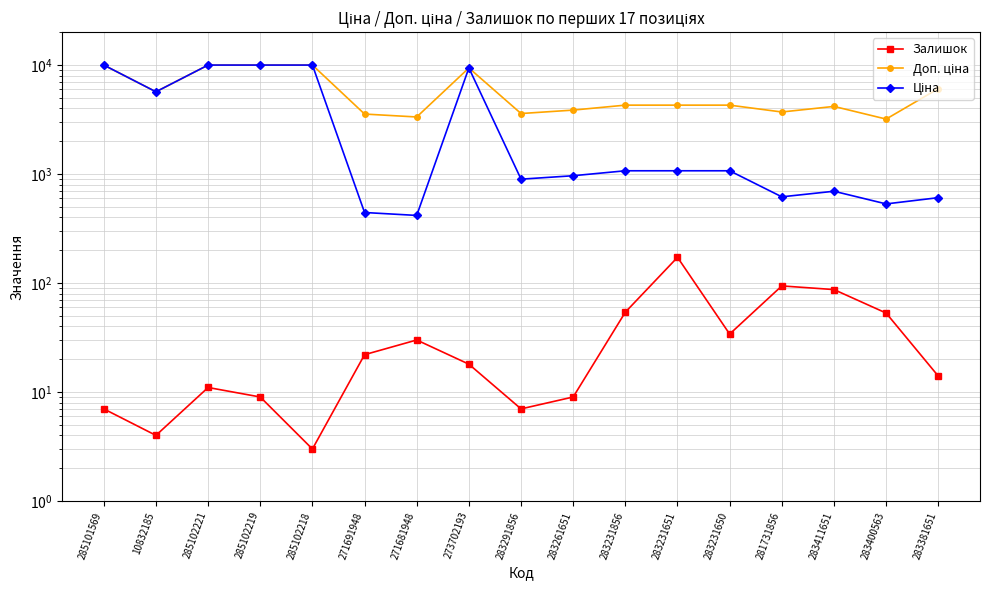

How many series are shown in this chart?

3